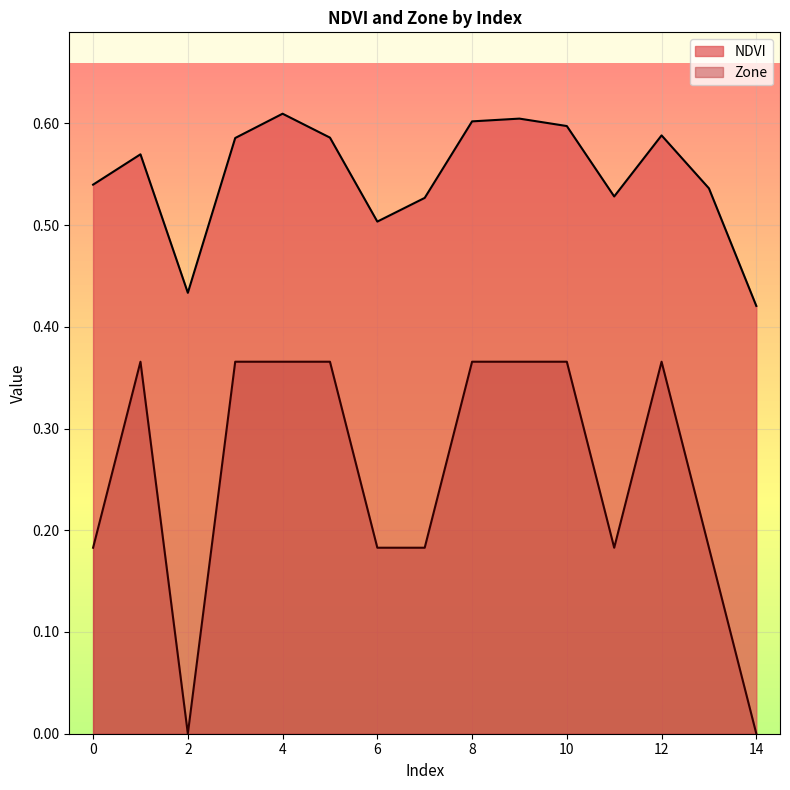

Which series has the widest spread of values?

Zone